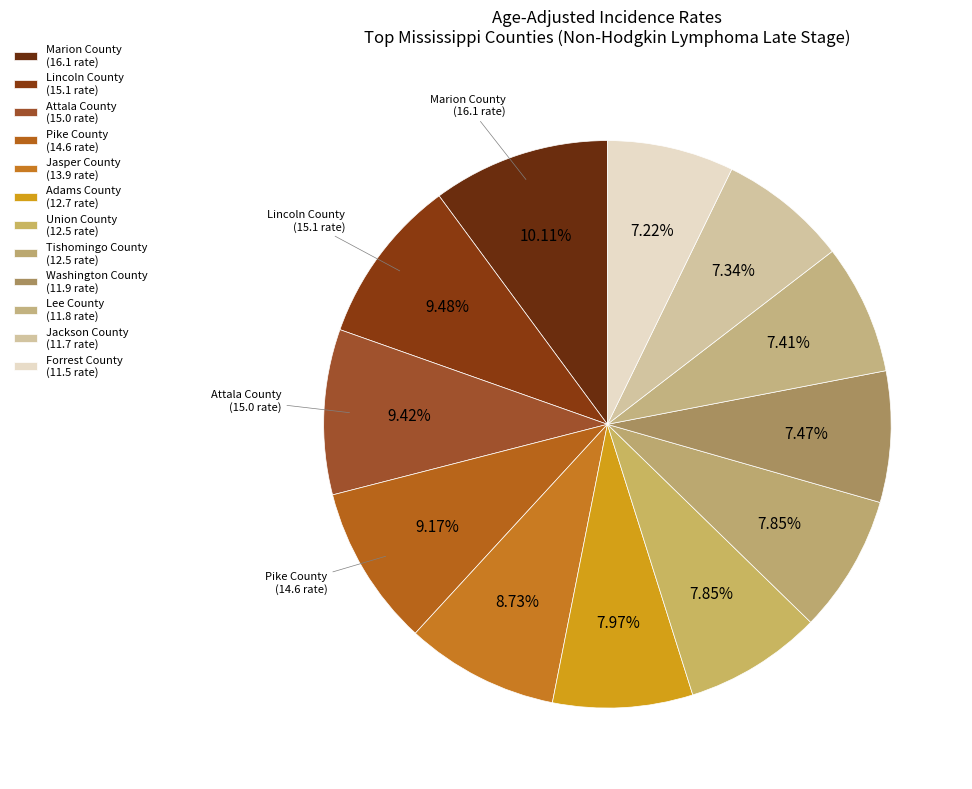

How many segments does this pie chart have?

12